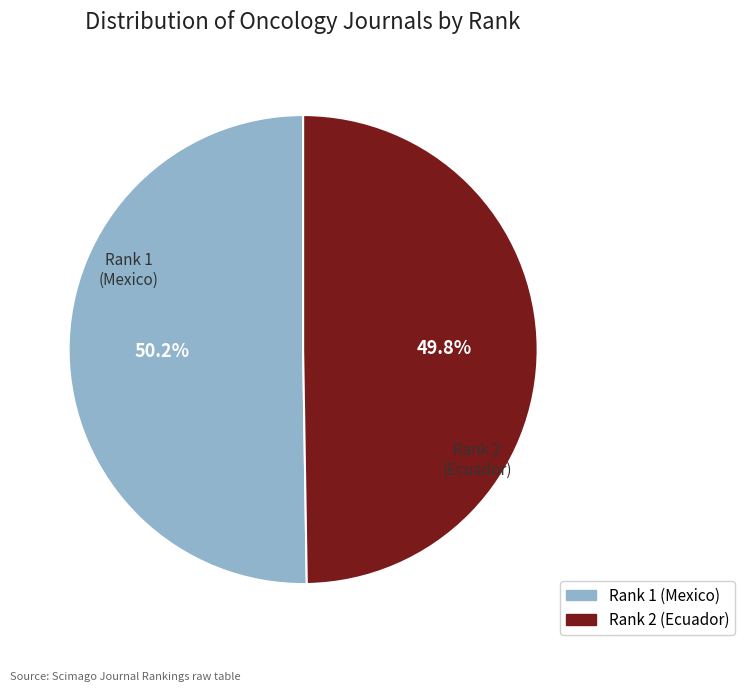

Approximately how many times larger is the value at Rank 1 (Mexico) compared to Rank 2 (Ecuador)?

1.0